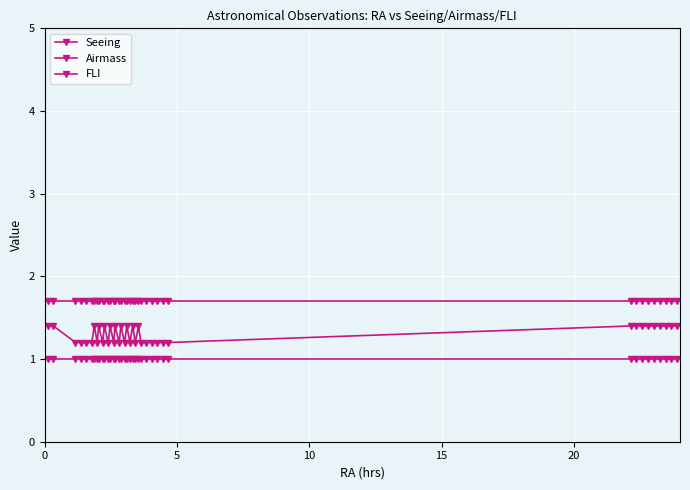

Reading left to right, list all the values displayed in this chart.

Seeing: 1.4	1.4	1.2	1.2	1.2	1.2	1.4	1.2	1.4	1.2	1.4	1.2	1.4	1.2	1.4	1.2	1.4	1.2	1.4	1.2	1.4	1.2	1.4	1.2	1.2	1.2	1.2	1.2	1.2	1.4	1.4	1.4	1.4	1.4	1.4	1.4	1.4	1.4
Airmass: 1.7	1.7	1.7	1.7	1.7	1.7	1.7	1.7	1.7	1.7	1.7	1.7	1.7	1.7	1.7	1.7	1.7	1.7	1.7	1.7	1.7	1.7	1.7	1.7	1.7	1.7	1.7	1.7	1.7	1.7	1.7	1.7	1.7	1.7	1.7	1.7	1.7	1.7
FLI: 1.0	1.0	1.0	1.0	1.0	1.0	1.0	1.0	1.0	1.0	1.0	1.0	1.0	1.0	1.0	1.0	1.0	1.0	1.0	1.0	1.0	1.0	1.0	1.0	1.0	1.0	1.0	1.0	1.0	1.0	1.0	1.0	1.0	1.0	1.0	1.0	1.0	1.0